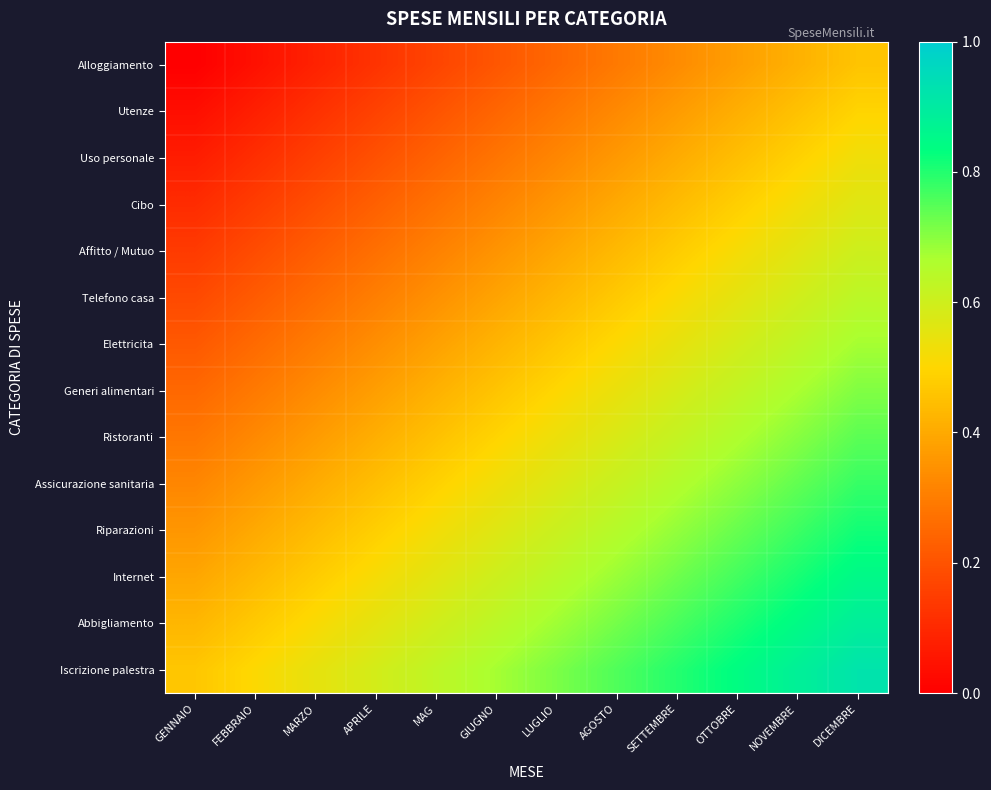

Reading left to right, what are all the values shown in this chart?

Alloggiamento: GENNAIO=0.0	FEBBRAIO=0.0	MARZO=0.1	APRILE=0.1	MAG=0.2	GIUGNO=0.2	LUGLIO=0.2	AGOSTO=0.3	SETTEMBRE=0.3	OTTOBRE=0.4	NOVEMBRE=0.4	DICEMBRE=0.5
Utenze: GENNAIO=0.0	FEBBRAIO=0.1	MARZO=0.1	APRILE=0.2	MAG=0.2	GIUGNO=0.2	LUGLIO=0.3	AGOSTO=0.3	SETTEMBRE=0.4	OTTOBRE=0.4	NOVEMBRE=0.5	DICEMBRE=0.5
Uso personale: GENNAIO=0.1	FEBBRAIO=0.1	MARZO=0.2	APRILE=0.2	MAG=0.2	GIUGNO=0.3	LUGLIO=0.3	AGOSTO=0.4	SETTEMBRE=0.4	OTTOBRE=0.4	NOVEMBRE=0.5	DICEMBRE=0.5
Cibo: GENNAIO=0.1	FEBBRAIO=0.1	MARZO=0.2	APRILE=0.2	MAG=0.3	GIUGNO=0.3	LUGLIO=0.4	AGOSTO=0.4	SETTEMBRE=0.4	OTTOBRE=0.5	NOVEMBRE=0.5	DICEMBRE=0.6
Affitto / Mutuo: GENNAIO=0.1	FEBBRAIO=0.2	MARZO=0.2	APRILE=0.3	MAG=0.3	GIUGNO=0.4	LUGLIO=0.4	AGOSTO=0.4	SETTEMBRE=0.5	OTTOBRE=0.5	NOVEMBRE=0.6	DICEMBRE=0.6
Telefono casa: GENNAIO=0.2	FEBBRAIO=0.2	MARZO=0.3	APRILE=0.3	MAG=0.3	GIUGNO=0.4	LUGLIO=0.4	AGOSTO=0.5	SETTEMBRE=0.5	OTTOBRE=0.6	NOVEMBRE=0.6	DICEMBRE=0.6
Elettricita: GENNAIO=0.2	FEBBRAIO=0.3	MARZO=0.3	APRILE=0.3	MAG=0.4	GIUGNO=0.4	LUGLIO=0.5	AGOSTO=0.5	SETTEMBRE=0.5	OTTOBRE=0.6	NOVEMBRE=0.6	DICEMBRE=0.7
Generi alimentari: GENNAIO=0.2	FEBBRAIO=0.3	MARZO=0.3	APRILE=0.4	MAG=0.4	GIUGNO=0.5	LUGLIO=0.5	AGOSTO=0.5	SETTEMBRE=0.6	OTTOBRE=0.6	NOVEMBRE=0.7	DICEMBRE=0.7
Ristoranti: GENNAIO=0.3	FEBBRAIO=0.3	MARZO=0.4	APRILE=0.4	MAG=0.5	GIUGNO=0.5	LUGLIO=0.5	AGOSTO=0.6	SETTEMBRE=0.6	OTTOBRE=0.7	NOVEMBRE=0.7	DICEMBRE=0.7
Assicurazione sanitaria: GENNAIO=0.3	FEBBRAIO=0.4	MARZO=0.4	APRILE=0.4	MAG=0.5	GIUGNO=0.5	LUGLIO=0.6	AGOSTO=0.6	SETTEMBRE=0.7	OTTOBRE=0.7	NOVEMBRE=0.7	DICEMBRE=0.8
Riparazioni: GENNAIO=0.4	FEBBRAIO=0.4	MARZO=0.4	APRILE=0.5	MAG=0.5	GIUGNO=0.6	LUGLIO=0.6	AGOSTO=0.6	SETTEMBRE=0.7	OTTOBRE=0.7	NOVEMBRE=0.8	DICEMBRE=0.8
Internet: GENNAIO=0.4	FEBBRAIO=0.4	MARZO=0.5	APRILE=0.5	MAG=0.6	GIUGNO=0.6	LUGLIO=0.6	AGOSTO=0.7	SETTEMBRE=0.7	OTTOBRE=0.8	NOVEMBRE=0.8	DICEMBRE=0.9
Abbigliamento: GENNAIO=0.4	FEBBRAIO=0.5	MARZO=0.5	APRILE=0.6	MAG=0.6	GIUGNO=0.6	LUGLIO=0.7	AGOSTO=0.7	SETTEMBRE=0.8	OTTOBRE=0.8	NOVEMBRE=0.8	DICEMBRE=0.9
Iscrizione palestra: GENNAIO=0.5	FEBBRAIO=0.5	MARZO=0.5	APRILE=0.6	MAG=0.6	GIUGNO=0.7	LUGLIO=0.7	AGOSTO=0.8	SETTEMBRE=0.8	OTTOBRE=0.8	NOVEMBRE=0.9	DICEMBRE=0.9